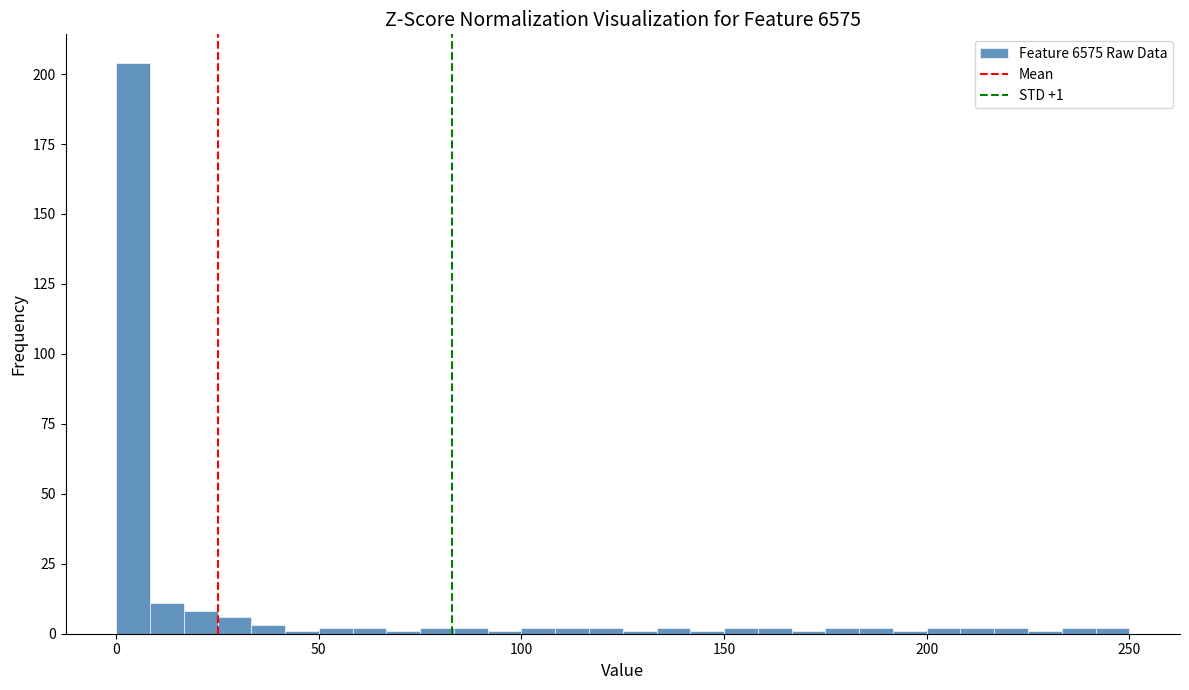

Read against the x-axis, roughly where is the centre of the tallest bar?

5